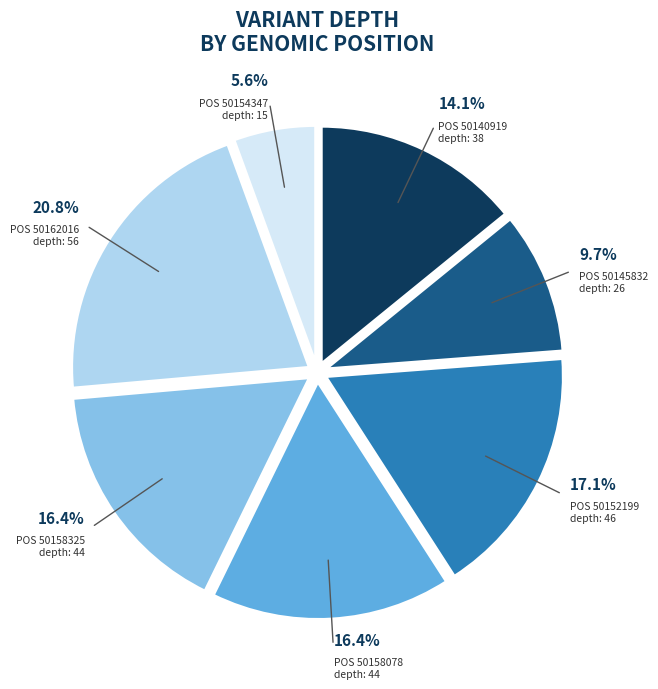

Does any single category account for the majority?

No